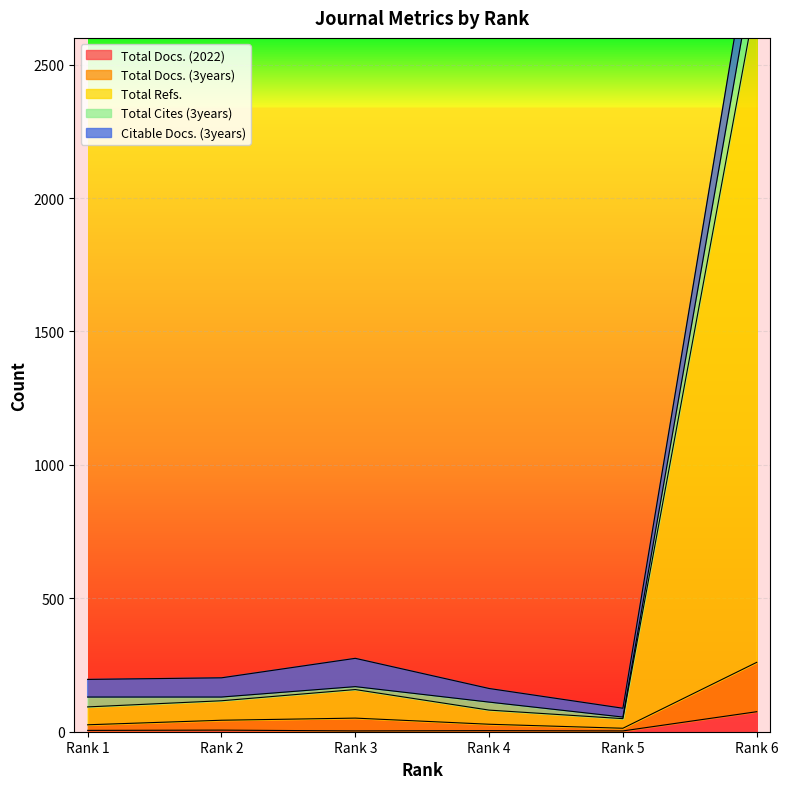

How many values in the Total Docs. (2022) series exceed 5?

2